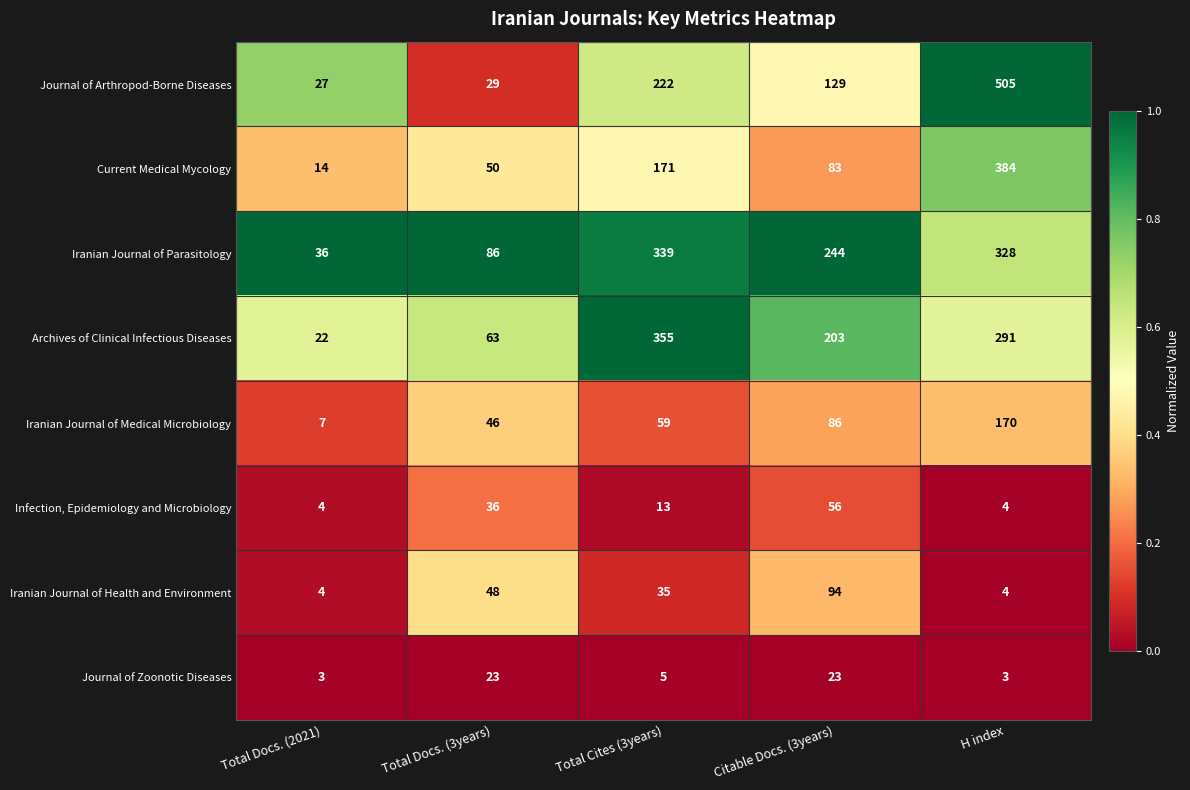

Which series has the widest spread of values?

Journal of Arthropod-Borne Diseases